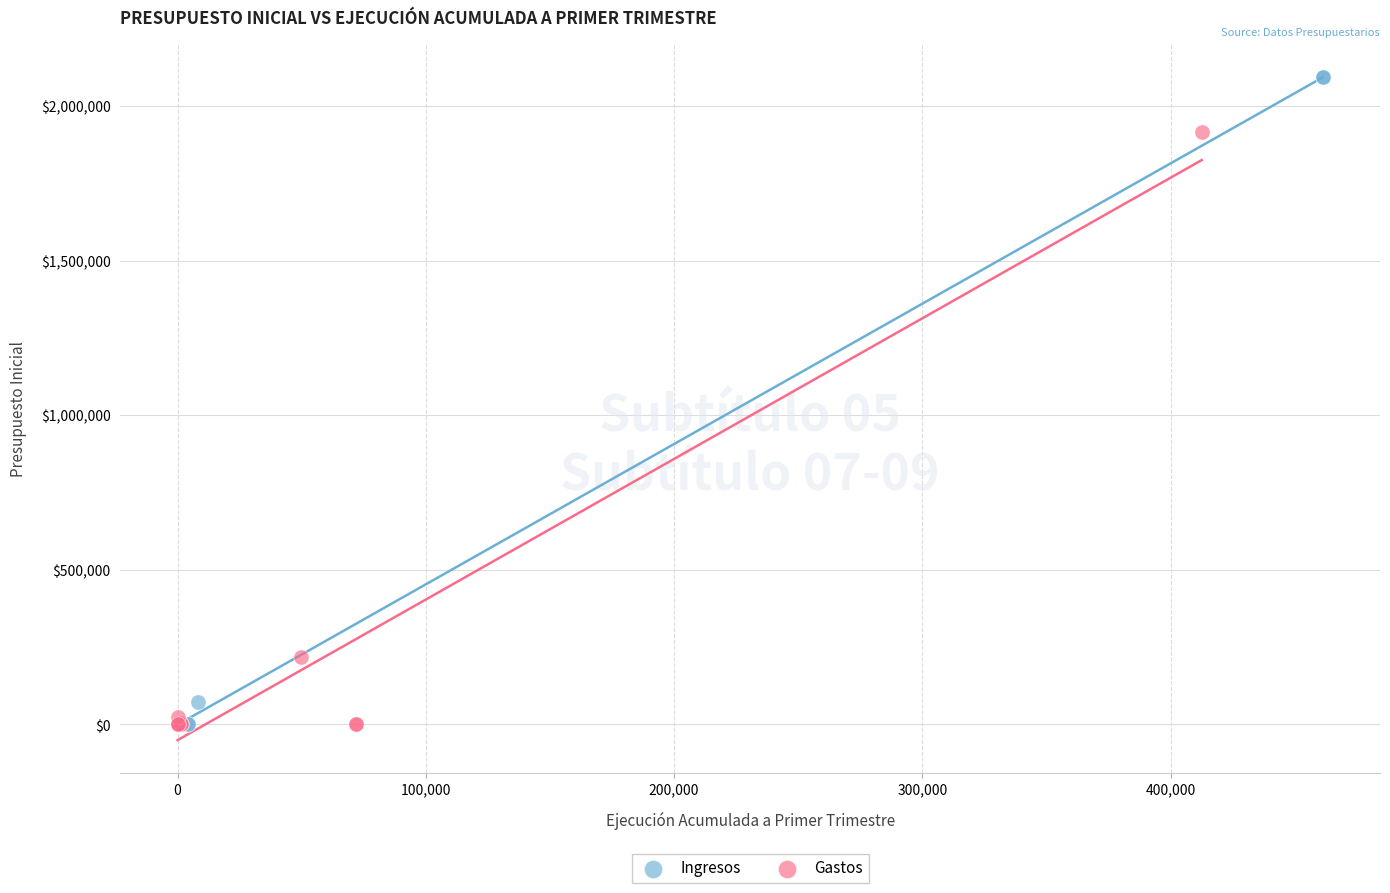

Which series has the largest Y range (max minus min)?

Ingresos